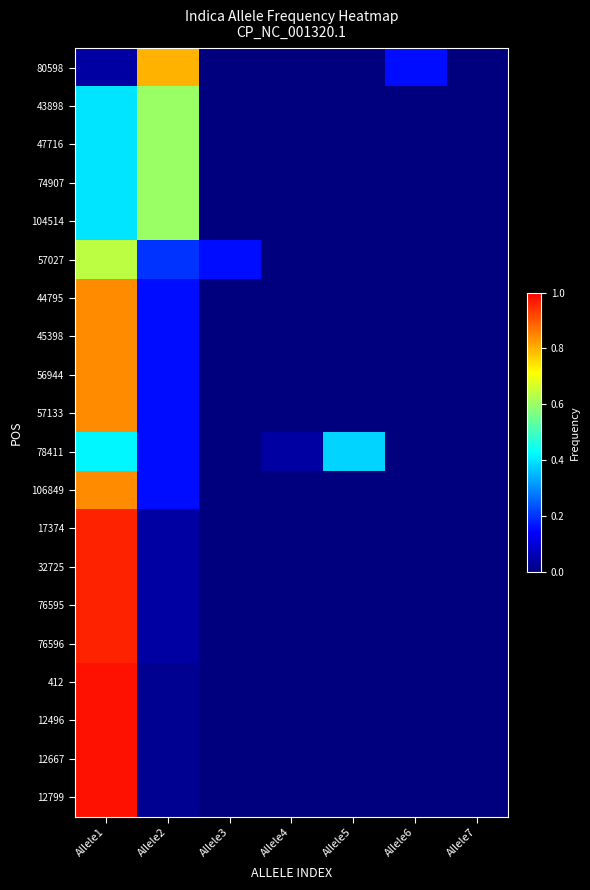

How many distinct data groups are displayed?

20